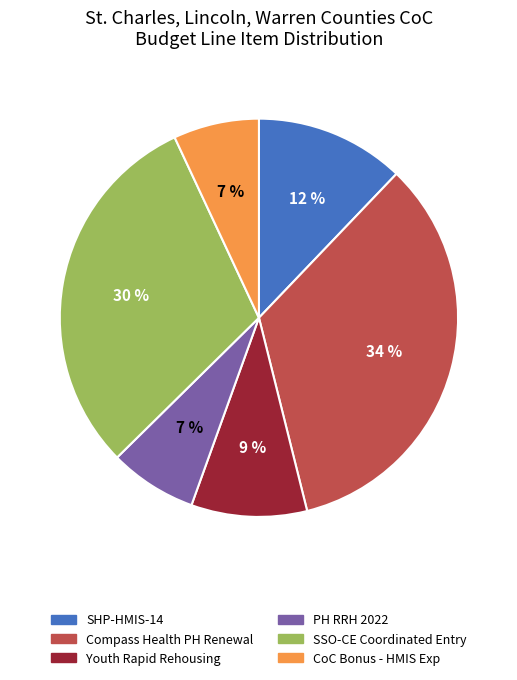

To the nearest percent, what is the difference between the largest and smallest slice percentages?

27%